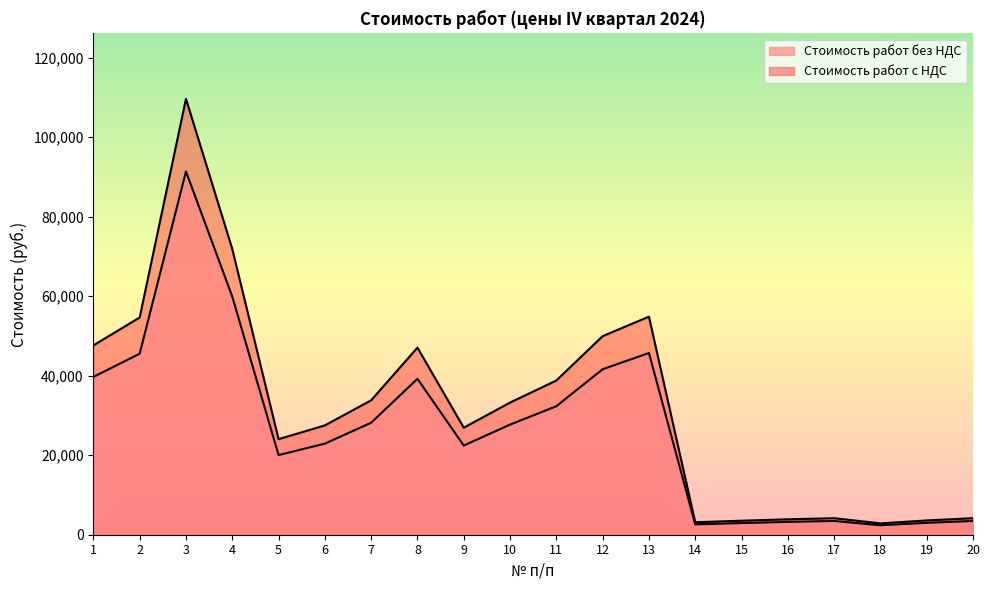

Reading left to right, what are all the values shown in this chart?

Стоимость работ без НДС: 39689.0	45540.1	91371.2	59911.7	20035.9	22914.4	28175.9	39223.6	22438.8	27700.2	32327.6	41626.4	45714.3	2612.1	2934.8	3228.2	3462.9	2377.4	2993.5	3462.9
Стоимость работ с НДС: 47626.8	54648.1	109645.5	71894.1	24043.1	27497.3	33811.0	47068.3	26926.5	33240.2	38793.1	49951.7	54857.1	3134.5	3521.8	3873.8	4155.5	2852.8	3592.2	4155.5